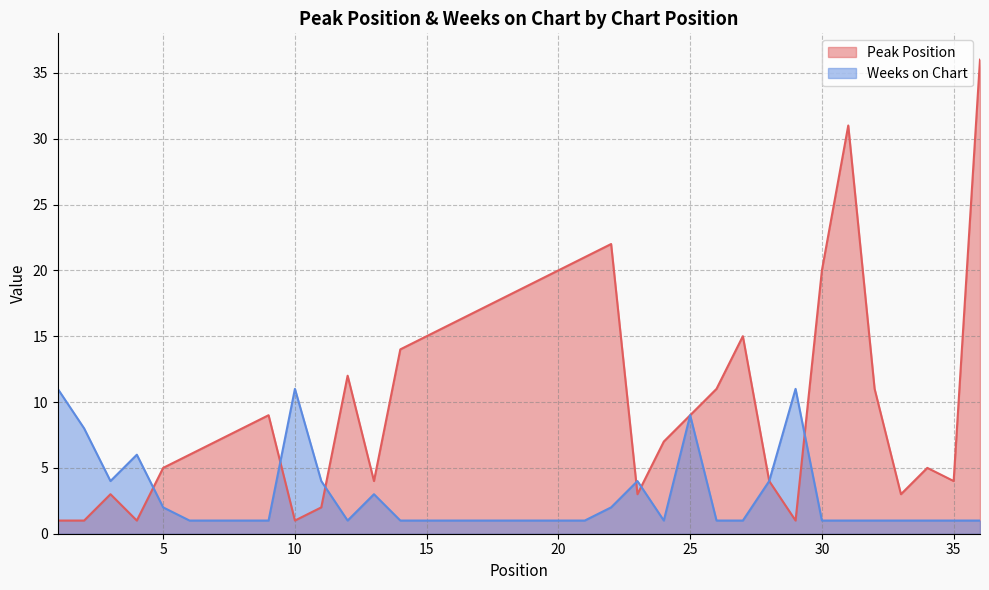

What is the difference between the maximum and minimum values in the Weeks on Chart series?

10